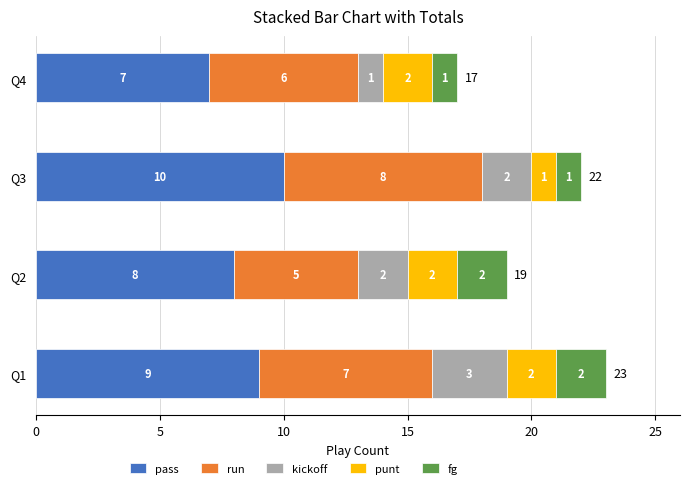

At which category is the sum across all series the highest?

Q1